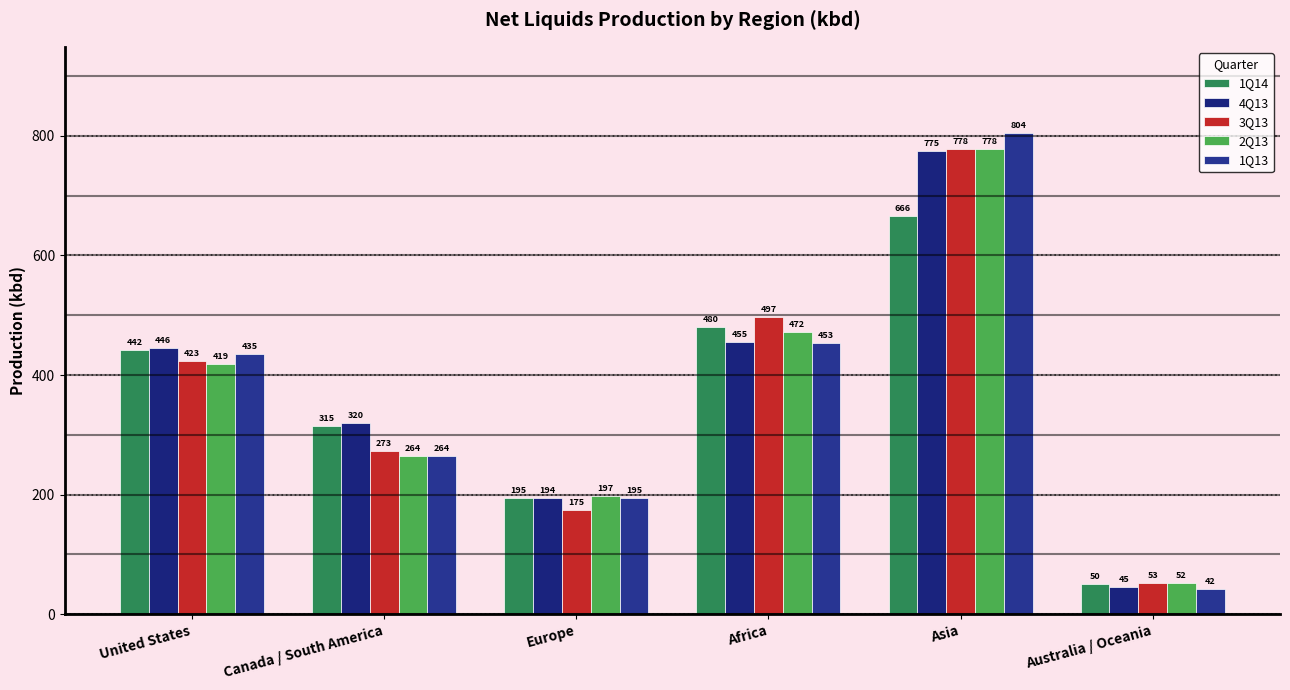

Reading left to right, list all the values displayed in this chart.

1Q14: United States=442	Canada / South America=315	Europe=195	Africa=480	Asia=666	Australia / Oceania=50
4Q13: United States=446	Canada / South America=320	Europe=194	Africa=455	Asia=775	Australia / Oceania=45
3Q13: United States=423	Canada / South America=273	Europe=175	Africa=497	Asia=778	Australia / Oceania=53
2Q13: United States=419	Canada / South America=264	Europe=197	Africa=472	Asia=778	Australia / Oceania=52
1Q13: United States=435	Canada / South America=264	Europe=195	Africa=453	Asia=804	Australia / Oceania=42